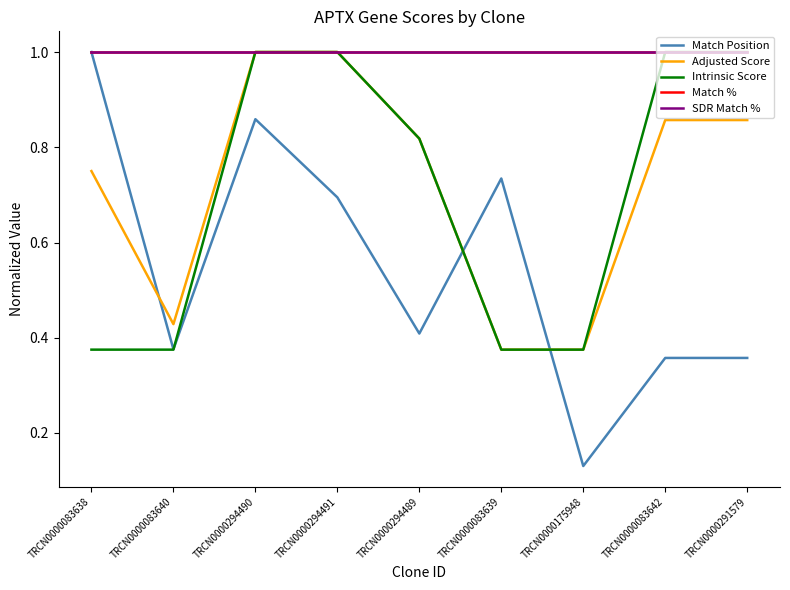

True or false: Adjusted Score and SDR Match % cross at least once.

False